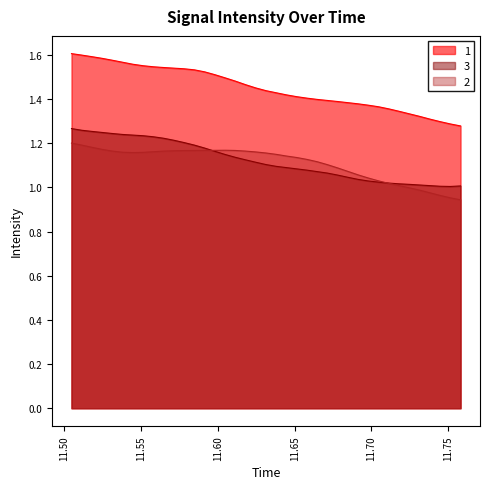

What position from the right is 11.718?

7